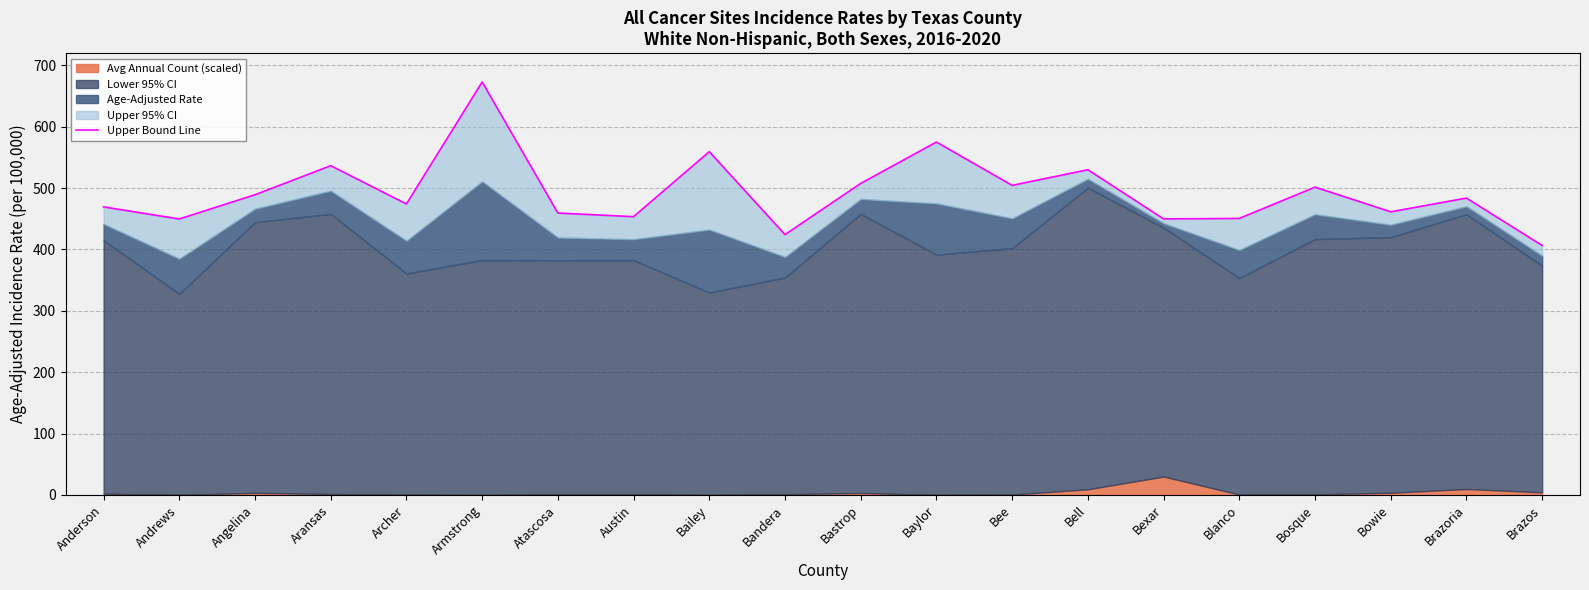

What is the label of the 13th point from the right?

Austin